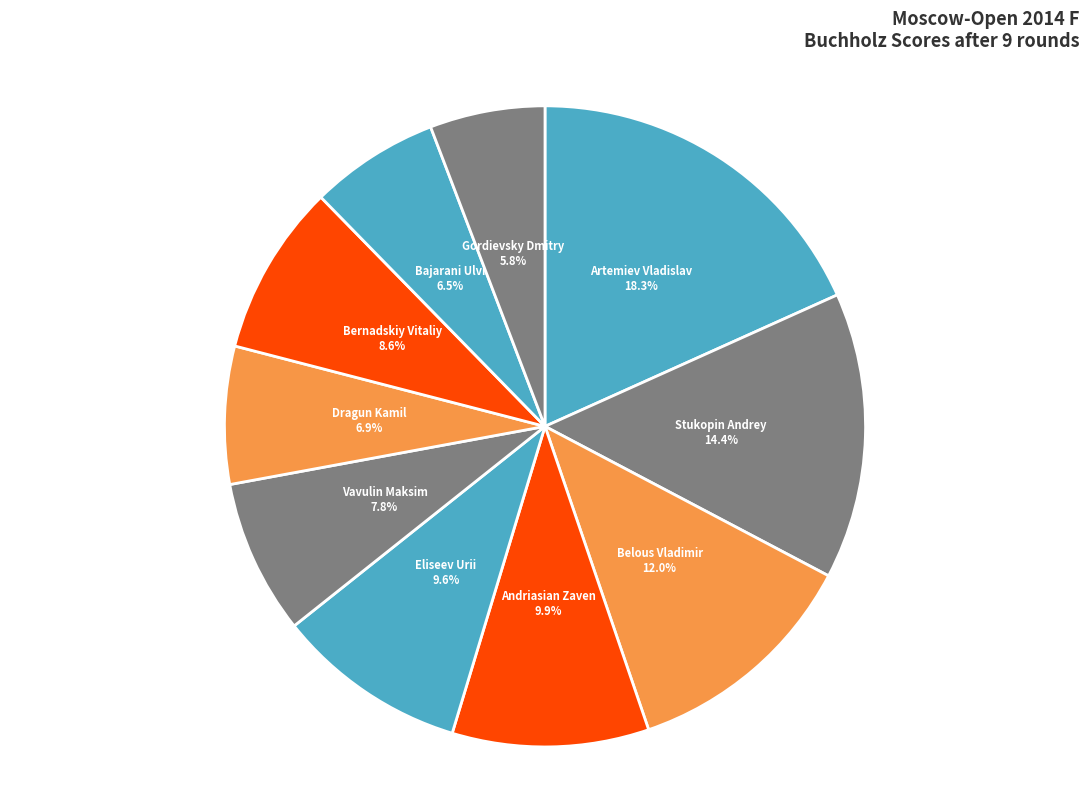

Is there any slice that represents more than half of the pie?

No